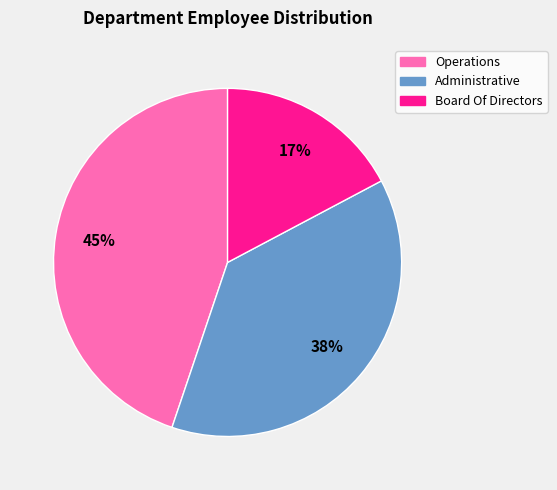

Is the sum of Administrative and Board Of Directors greater than half?

Yes